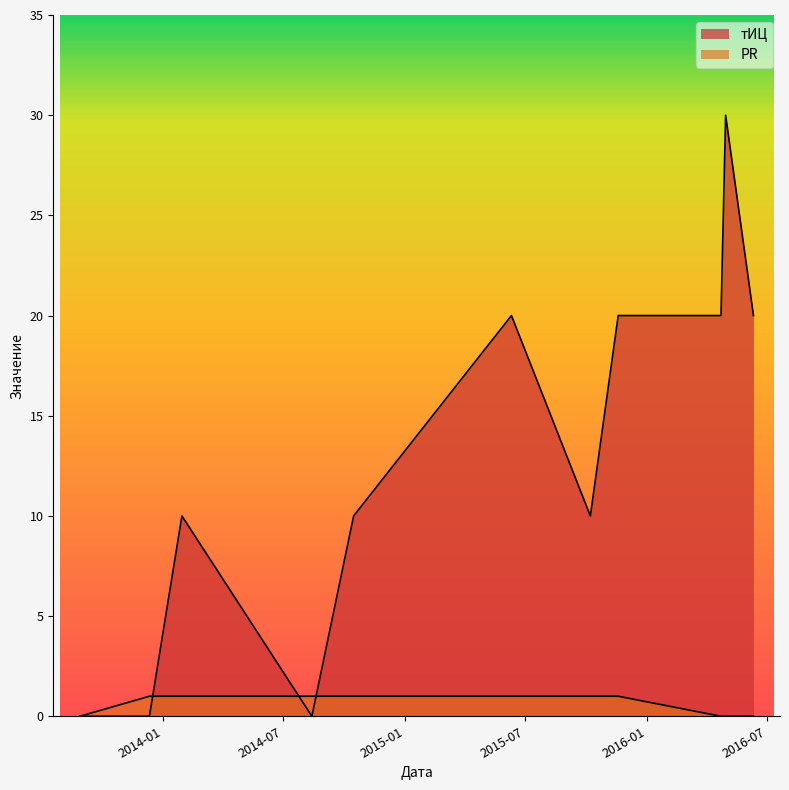

How many positive values does the PR series have?

7